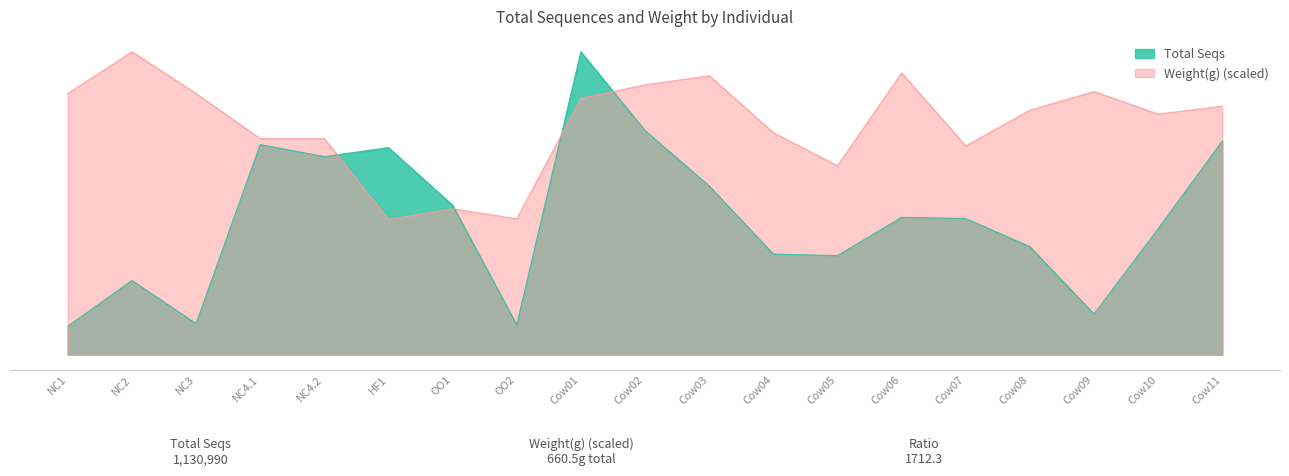

What is the label of the 7th point from the left?

OO1